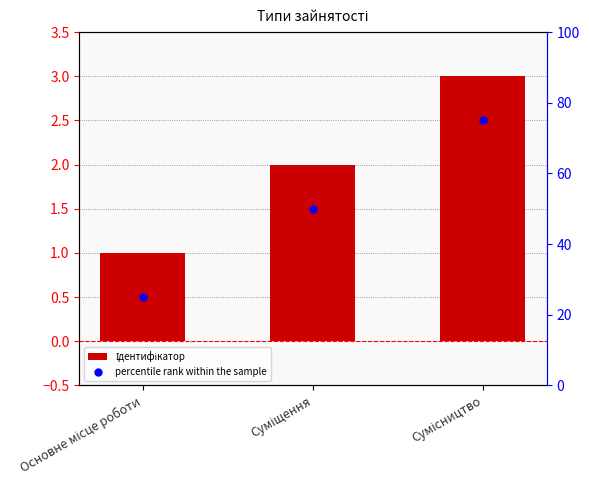

Is the value of Ідентифікатор at Суміщення greater than the value of percentile rank within the sample at Суміщення?

No